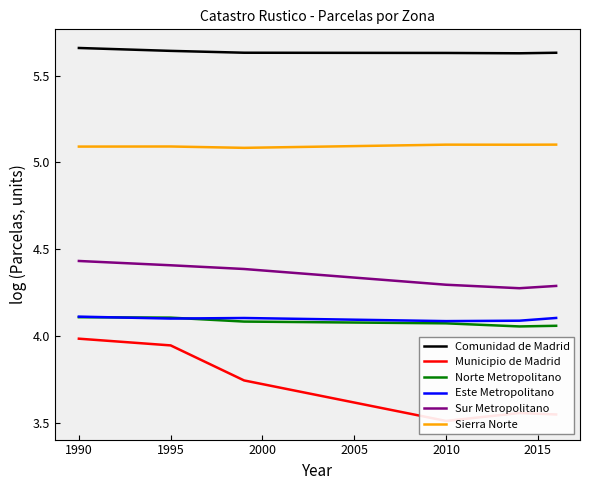

True or false: Este Metropolitano has a value of 4.1 at 1990.

True